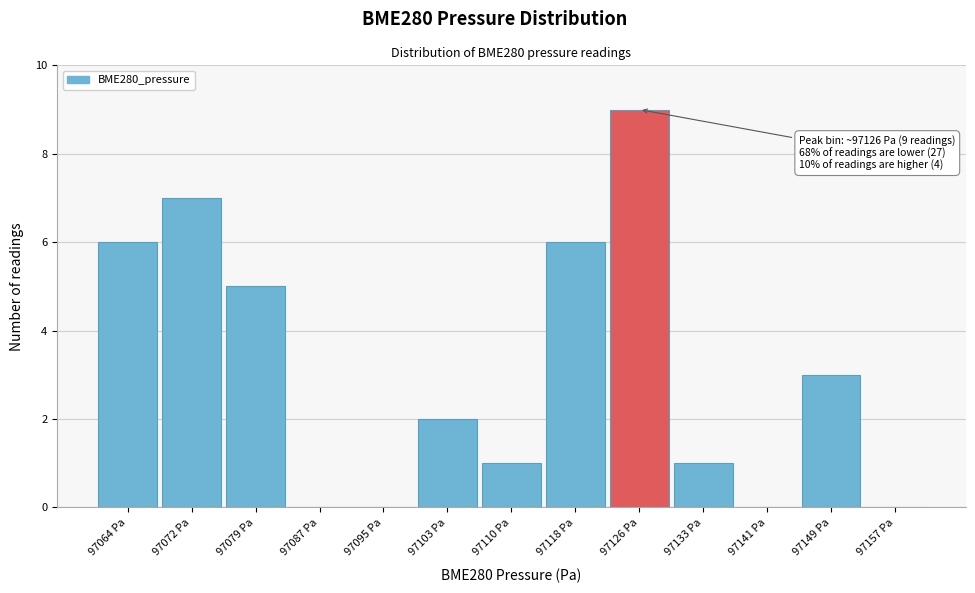

Reading left to right, what are all the values shown in this chart?

97064 Pa=6	97072 Pa=7	97079 Pa=5	97087 Pa=0	97095 Pa=0	97103 Pa=2	97110 Pa=1	97118 Pa=6	97126 Pa=9	97133 Pa=1	97141 Pa=0	97149 Pa=3	97157 Pa=0